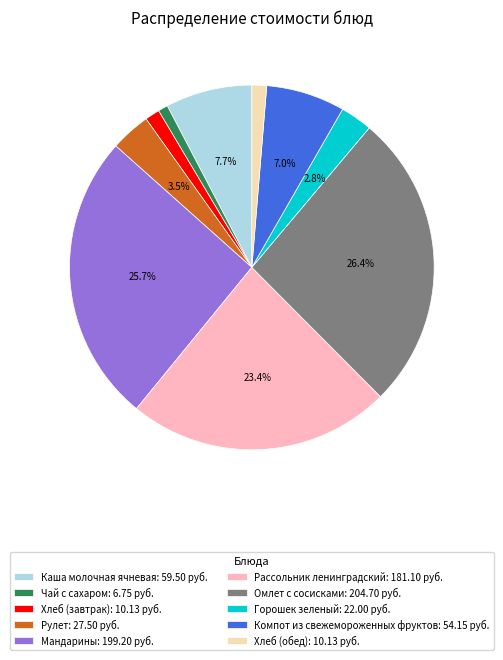

Is Горошек зеленый the majority of the pie?

No